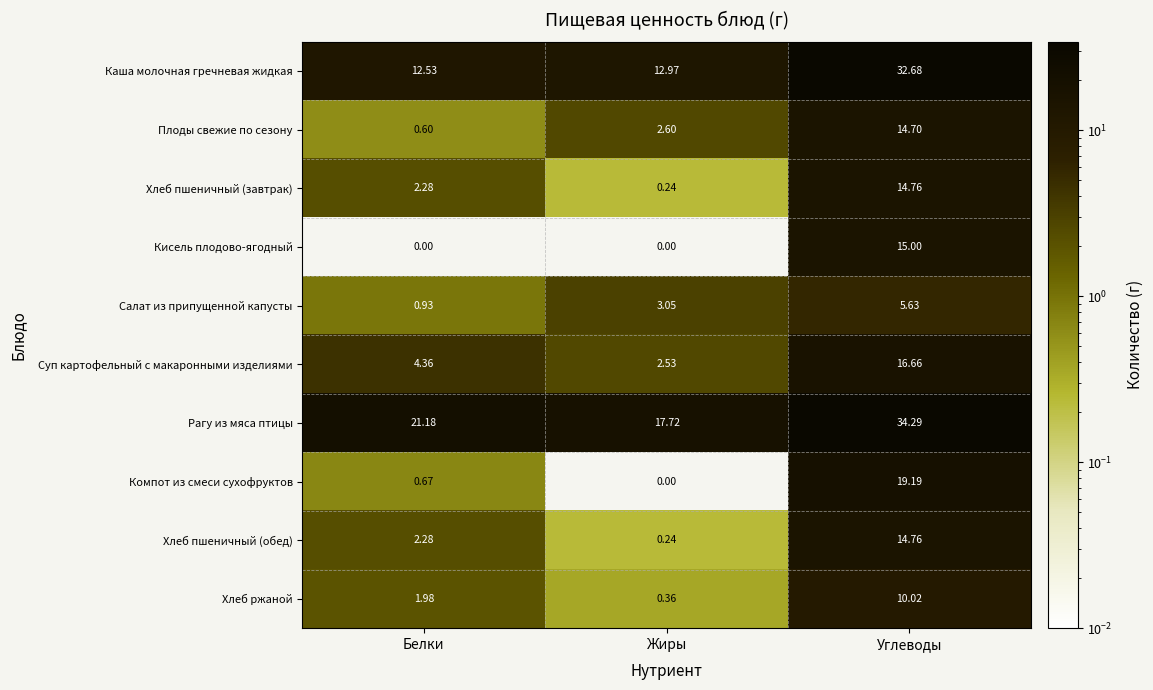

Where is Салат из припущенной капусты nearest to the value 3?

Жиры